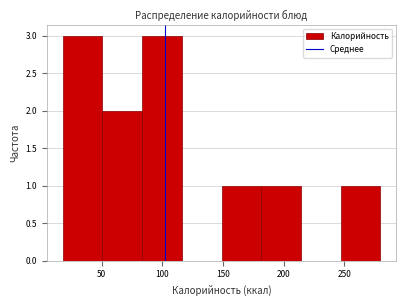

Reading left to right, list every bar in this chart as the range it spans on the x-axis followed by its height. Neither the bar edges nor the heights are printed on the chart, so give them approximately, as read against the axes.

20 to 50: 3
50 to 85: 2
85 to 115: 3
115 to 150: 0
150 to 180: 1
180 to 215: 1
215 to 245: 0
245 to 280: 1